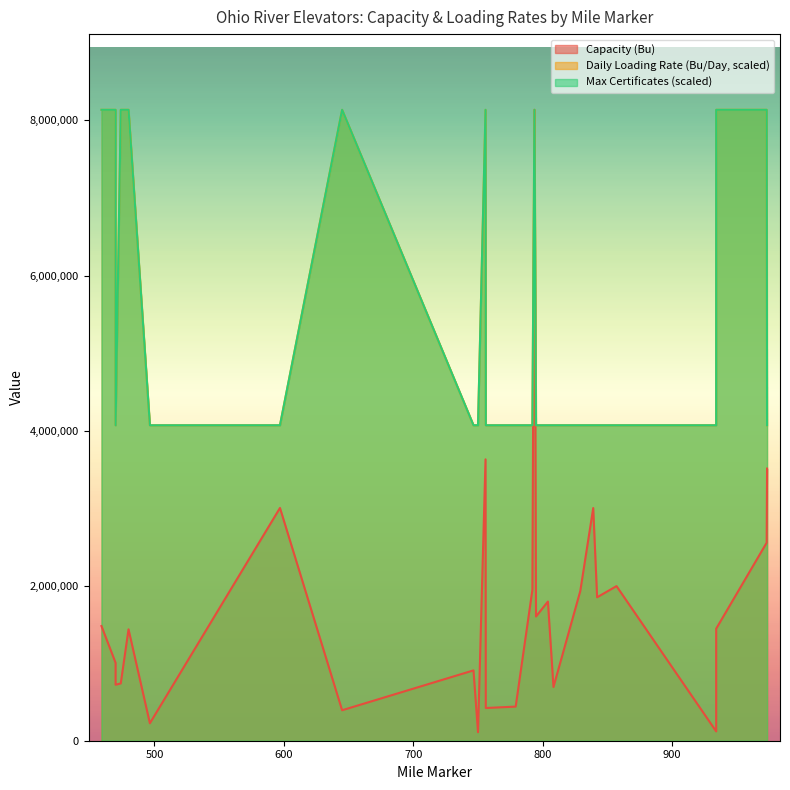

Is it true that Capacity (Bu) equals 3510000.0 at 973.3?

True